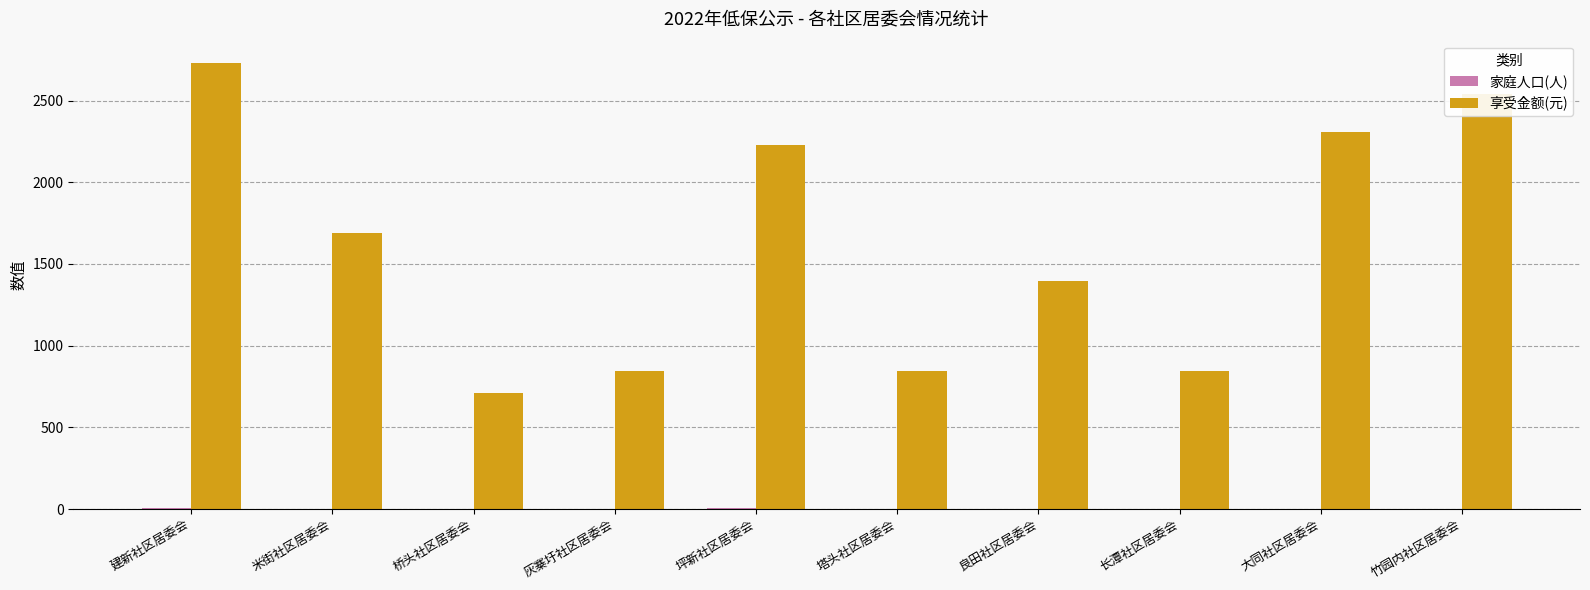

Which series has the largest total across all categories?

享受金额(元)